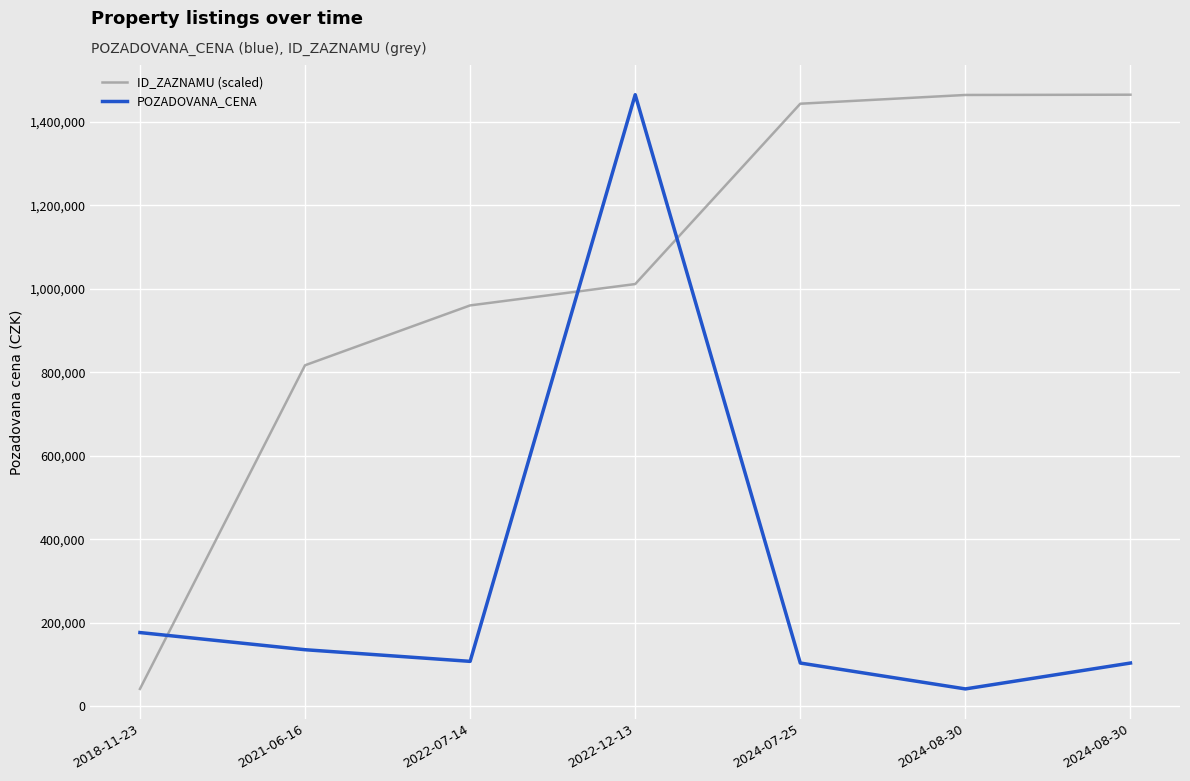

Reading right to left, what are all the values shown in this chart?

ID_ZAZNAMU (scaled): 1465000.0	1464389.2	1443448.6	1011549.1	960419.2	817063.4	42000.0
POZADOVANA_CENA: 104000.0	42000.0	104000.0	1465000.0	108000.0	135900.0	177000.0